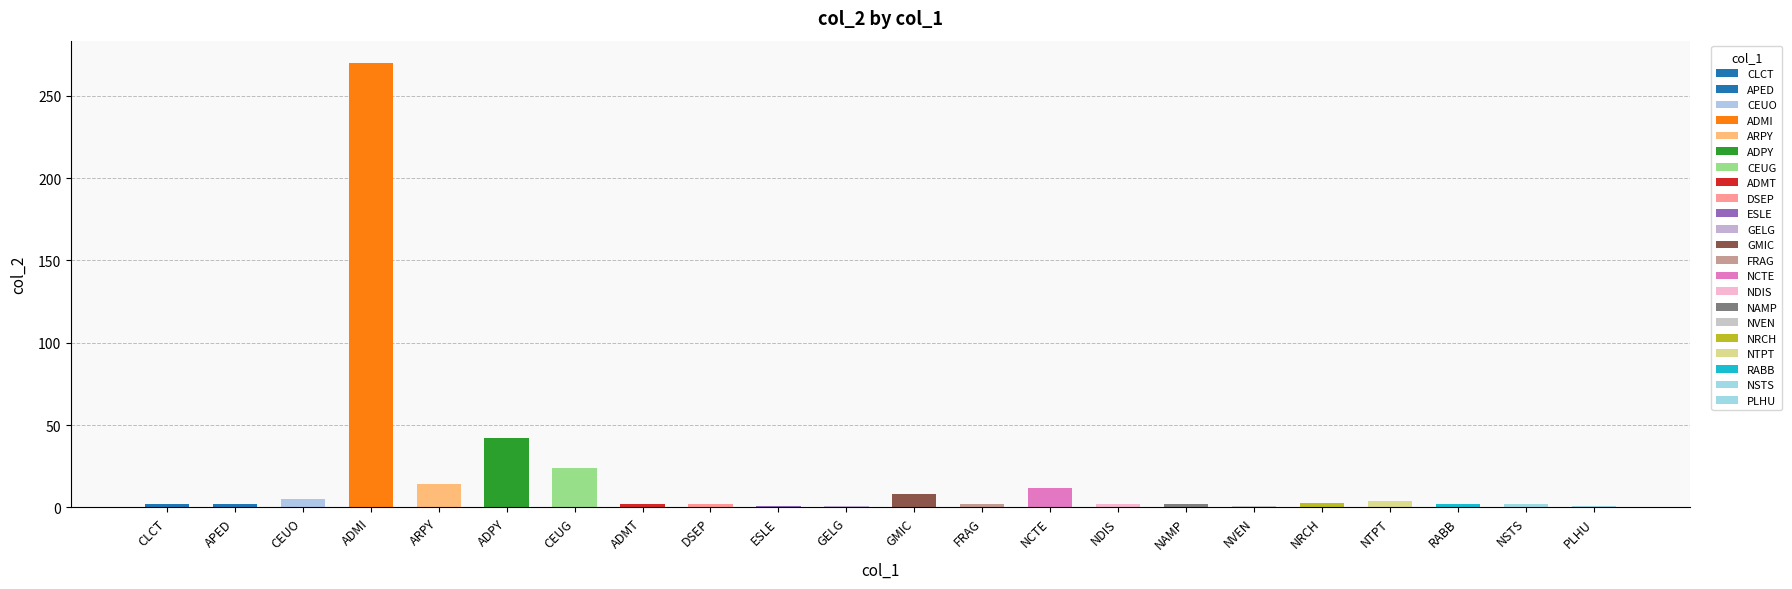

At which label is the value closest to 135?

ADPY